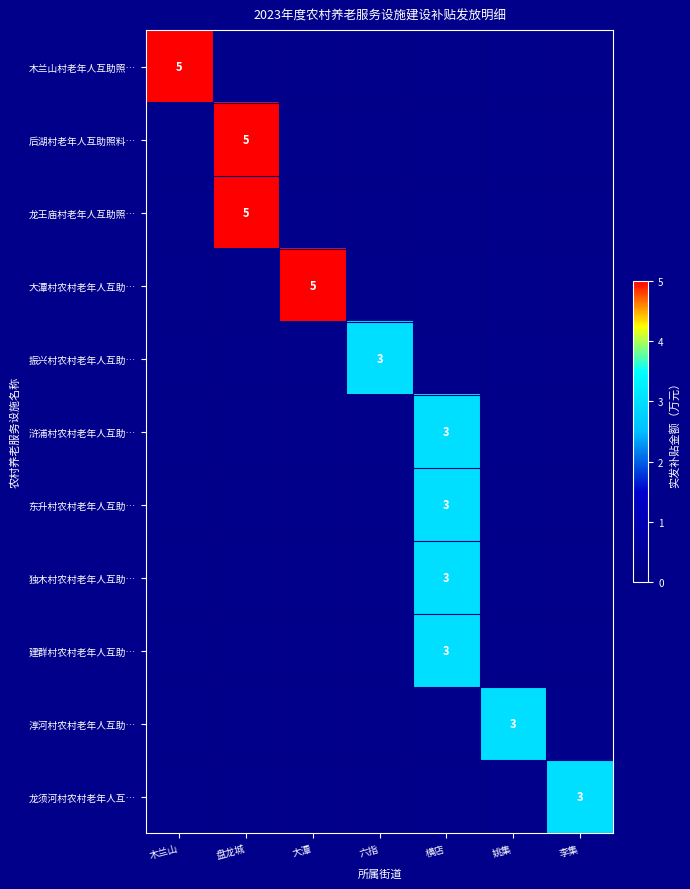

Is it true that 龙须河村农村老年人互… equals 2 at 李集?

False